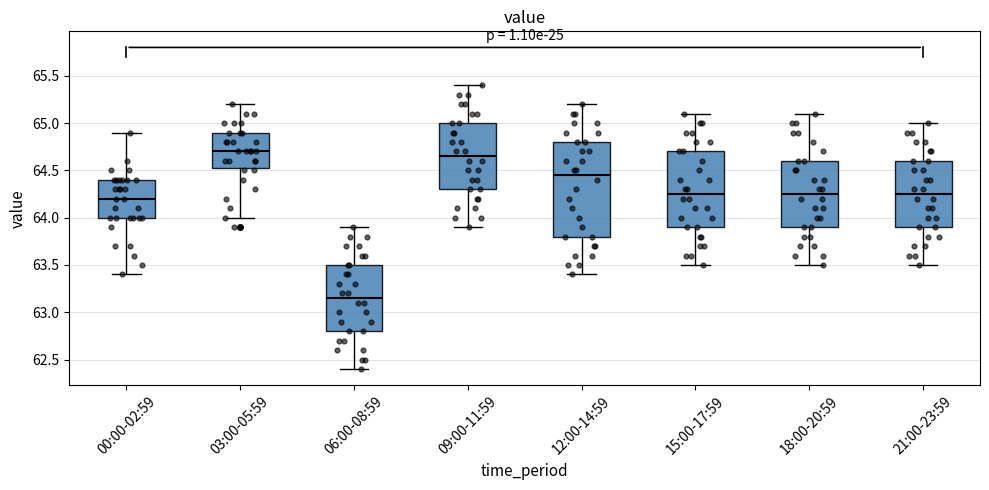

Which box is the tallest, from its lower edge to its upper edge?

12:00-14:59